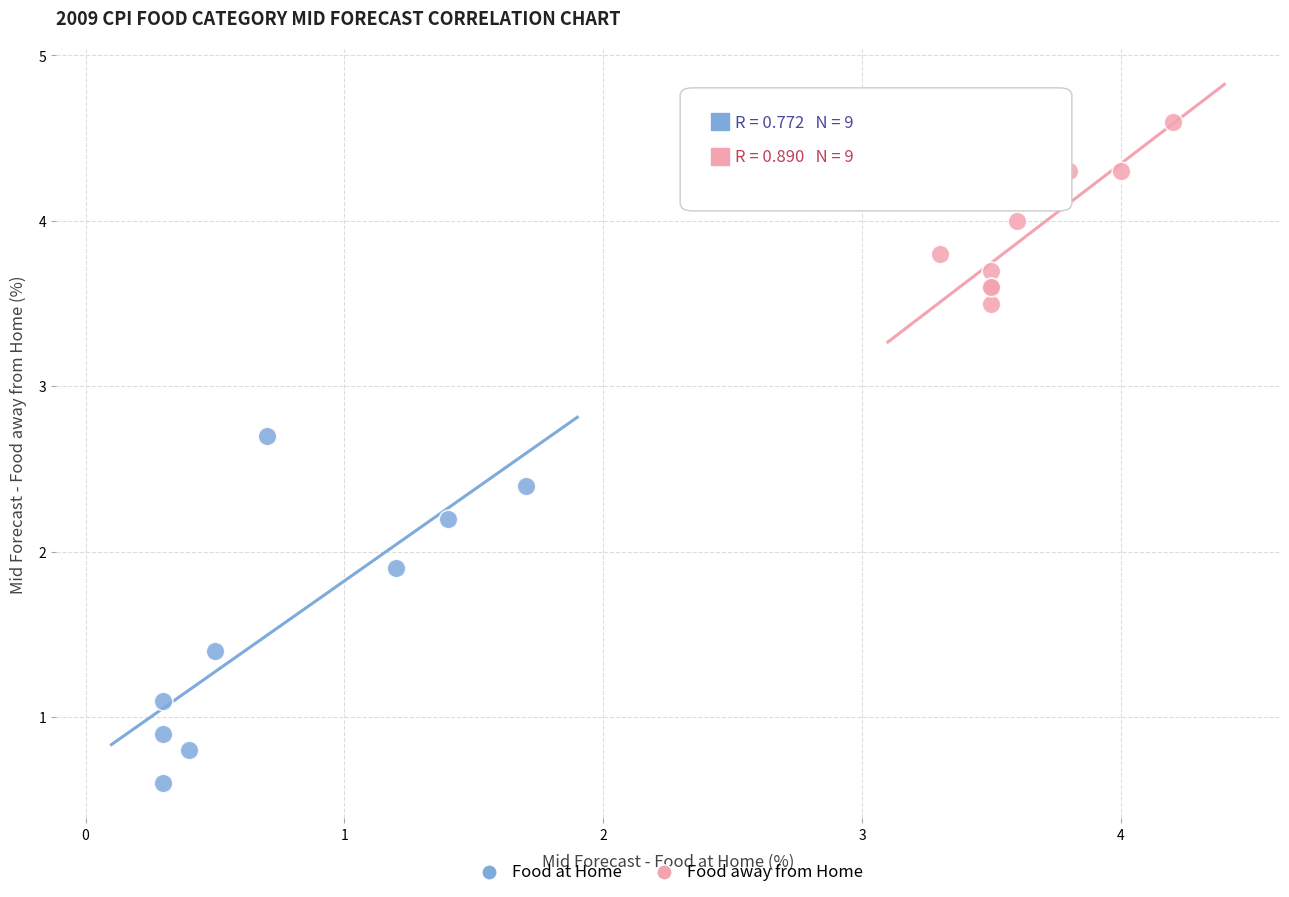

Which series contains the lowest Y value?

Food at Home